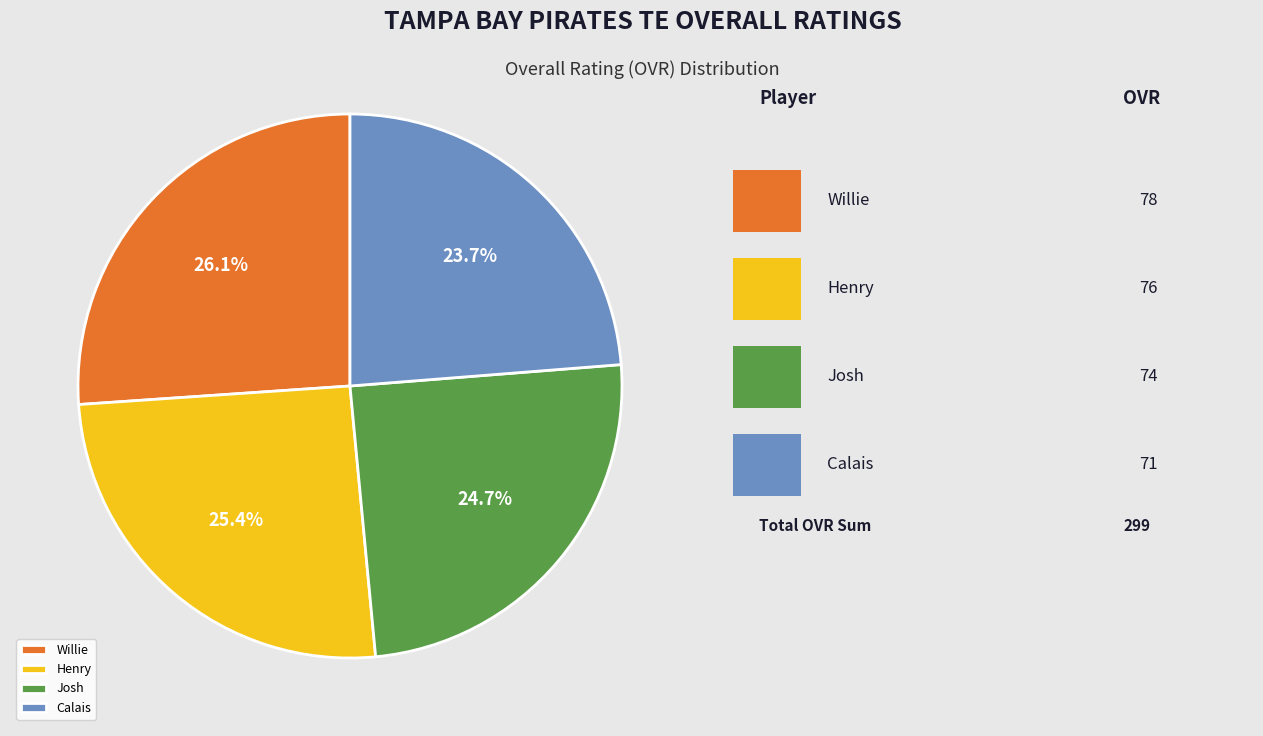

How many slices are in this pie chart?

4